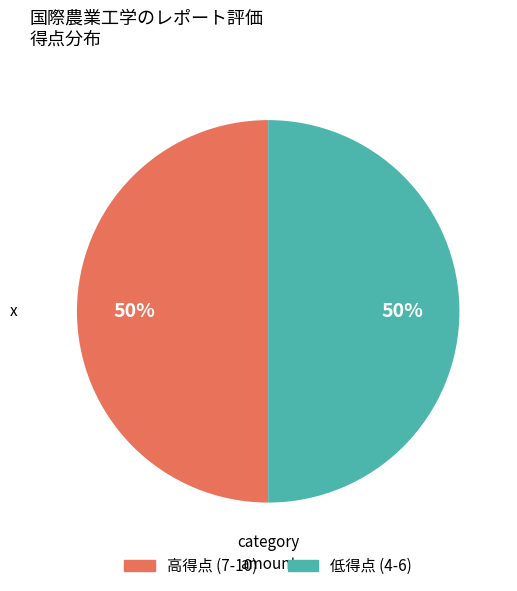

To the nearest percent, what is the average slice percentage?

50%